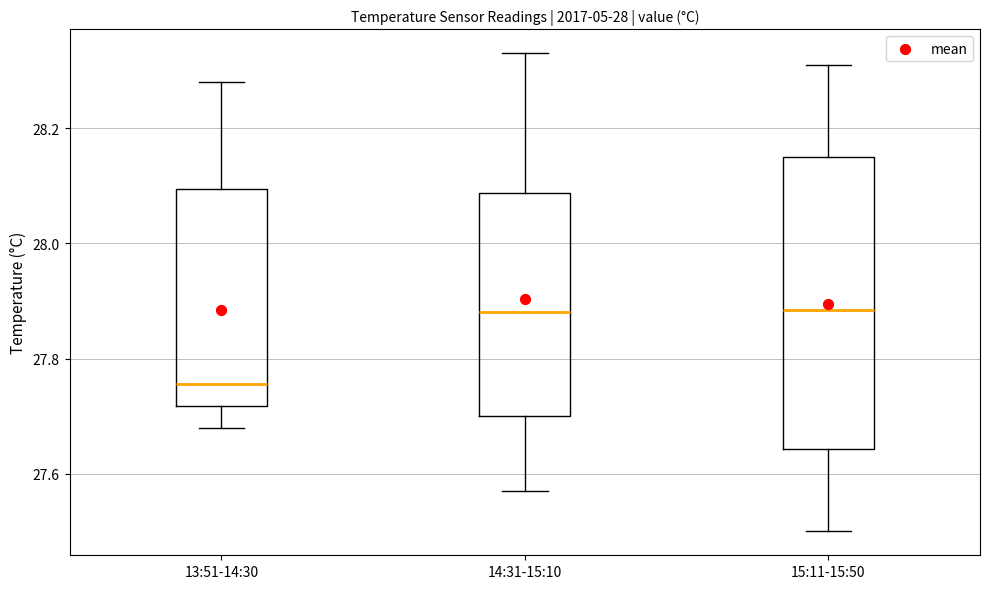

Reading left to right, read every box against the y-axis: the position of its median line, the range the box covers, and the ends of its whiskers. The values are not printed on the chart, so give them approximately, as read against the axis.

13:51-14:30: median 27.76, box 27.72 to 28.10, whiskers 27.68 to 28.28
14:31-15:10: median 27.88, box 27.70 to 28.08, whiskers 27.58 to 28.34
15:11-15:50: median 27.88, box 27.64 to 28.16, whiskers 27.50 to 28.32